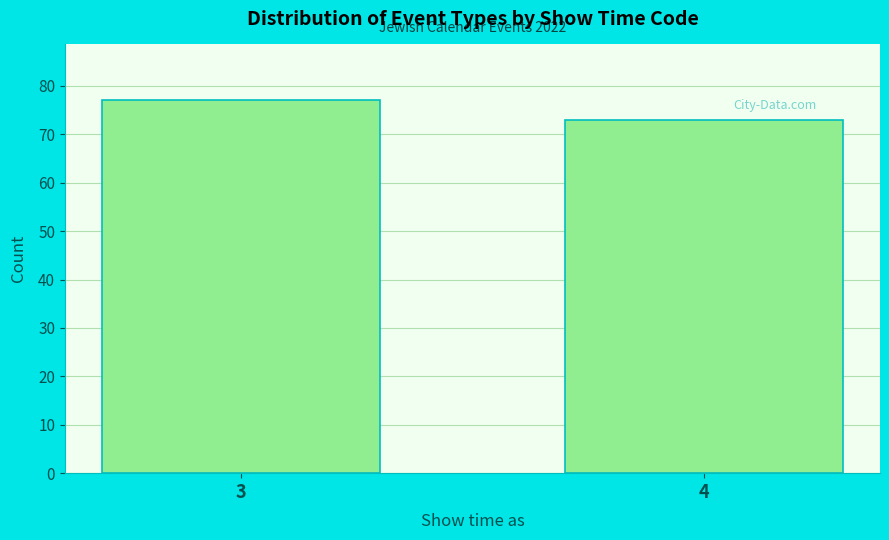

Reading left to right, what are all the values shown in this chart?

3=77	4=73